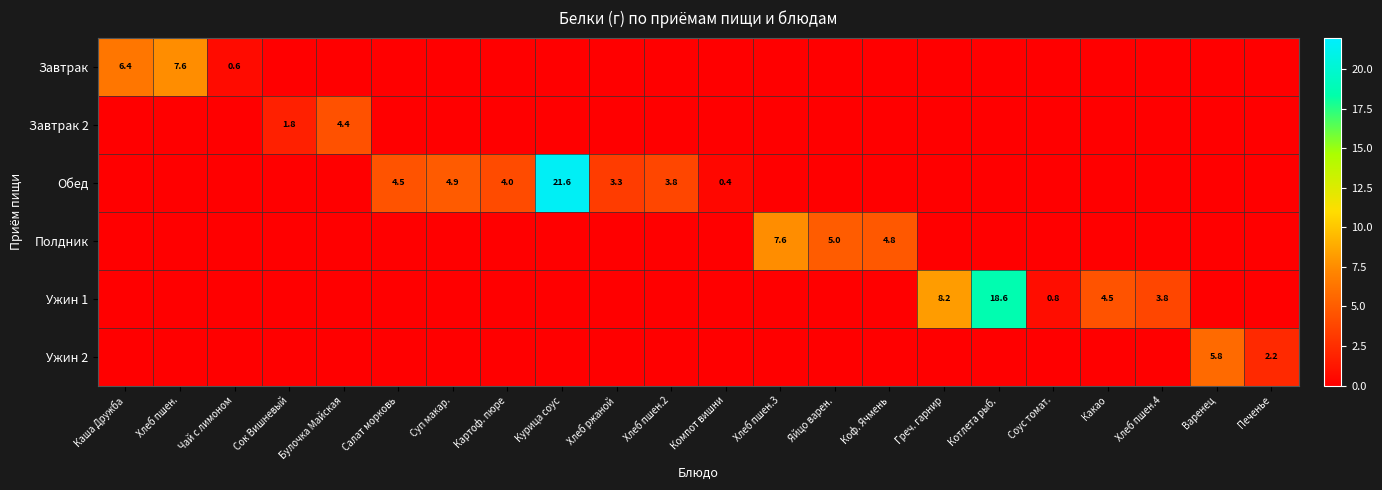

At how many categories does at least one series exceed 18?

2